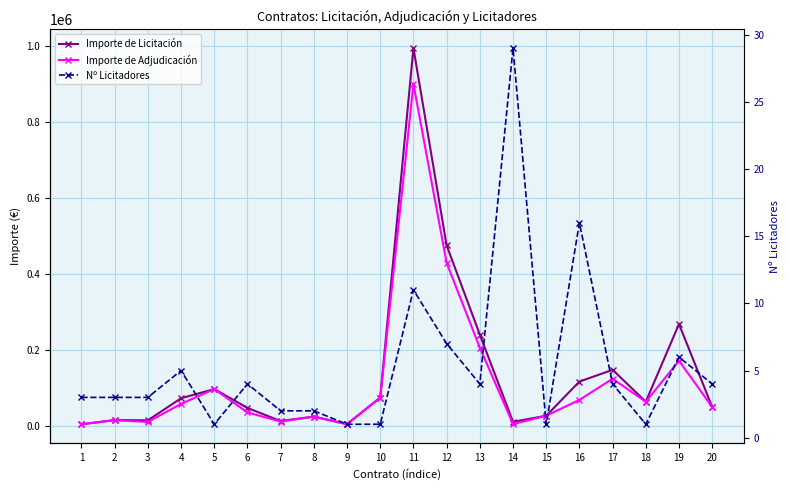

The Importe de Adjudicación series shows 11401.2 at 7. True or false?

True